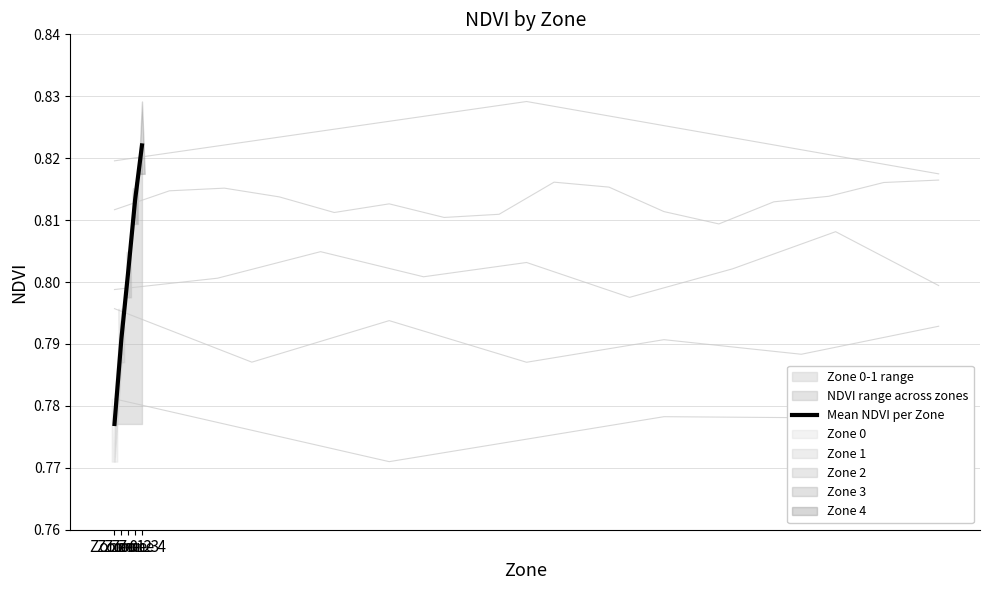

The value at Zone 0 is 0.4. True or false?

False